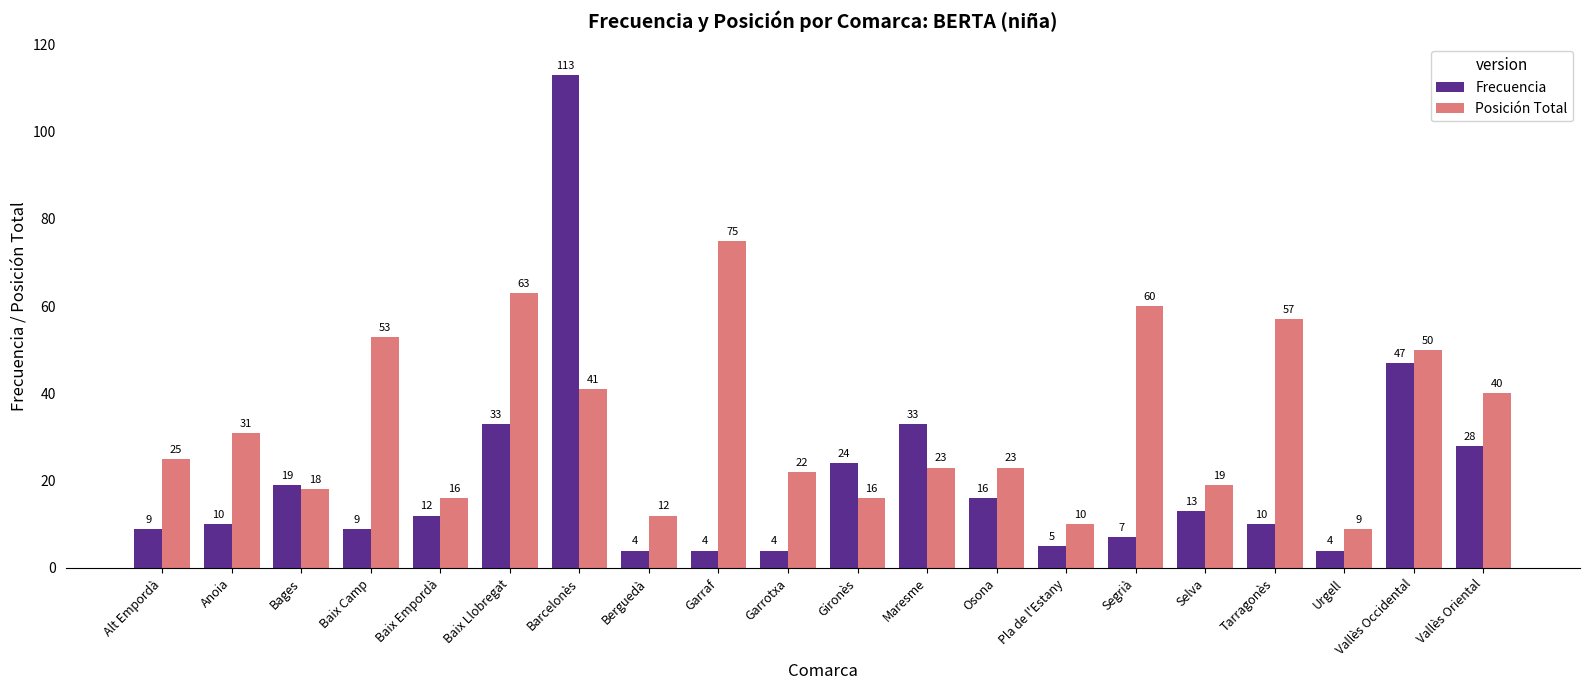

What is the average value of the Frecuencia series?

20